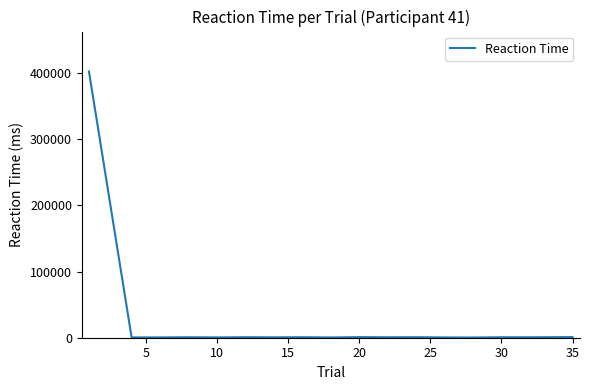

What is the difference between the maximum and minimum values?

401876